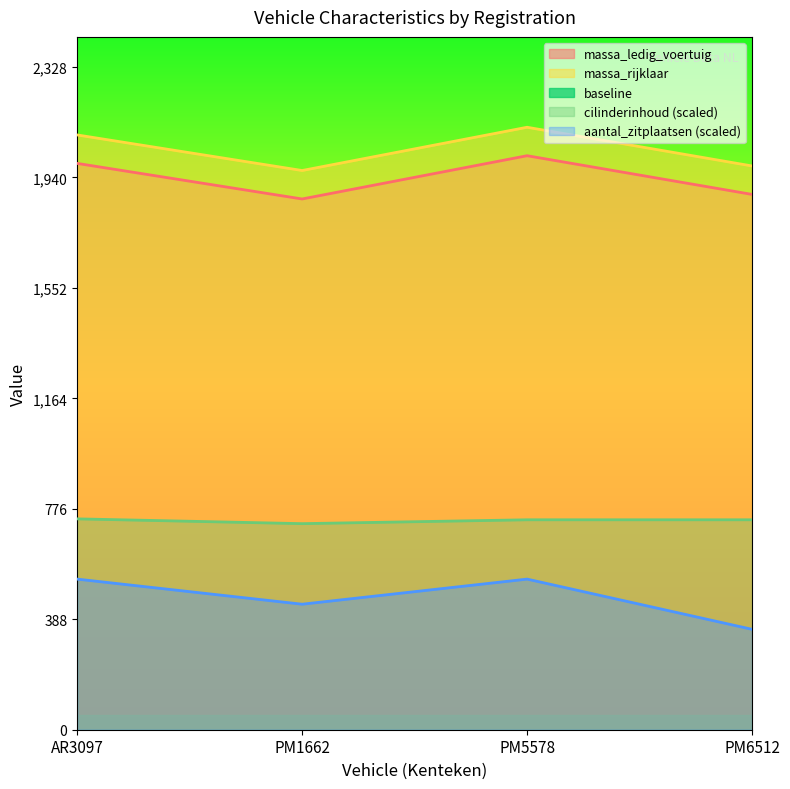

What is the maximum value shown in the chart?

2117.0